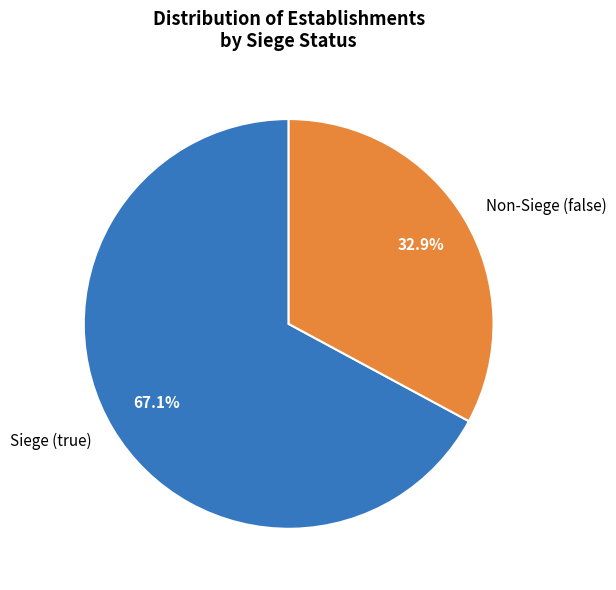

How many segments does this pie chart have?

2